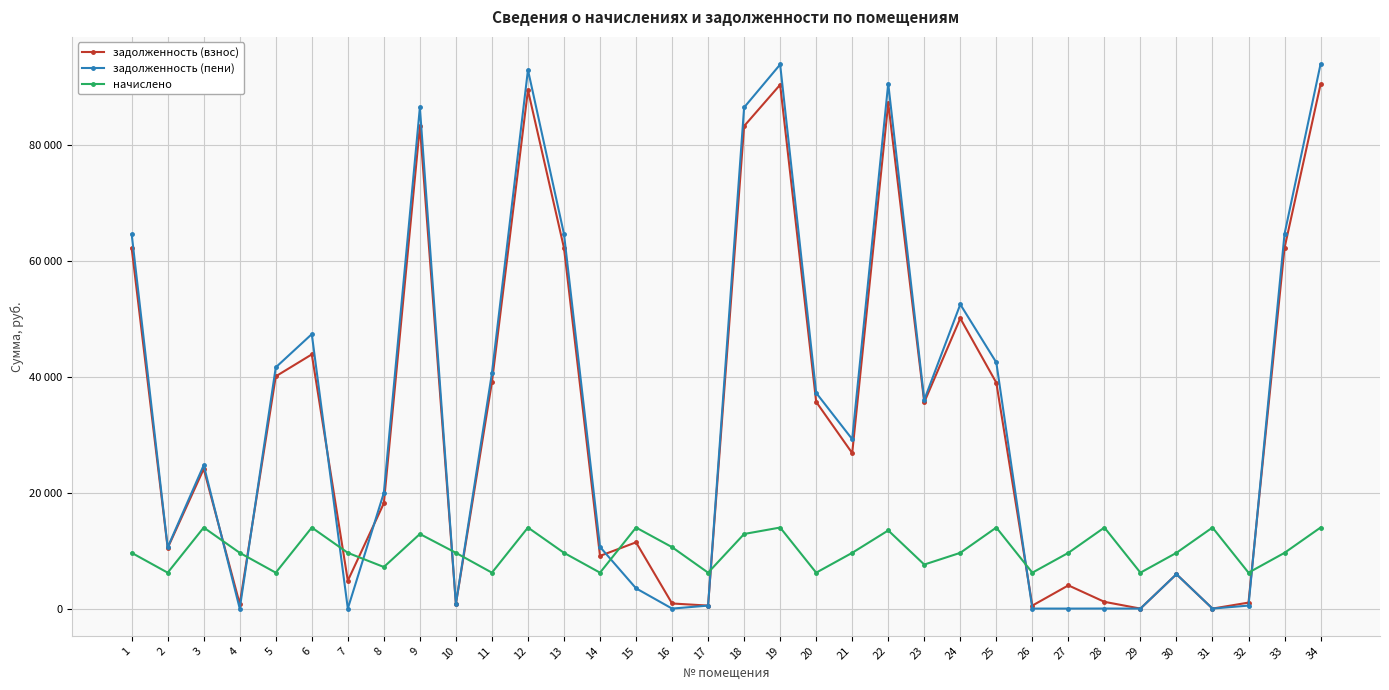

Which series ends up on top after the final intersection of начислено and задолженность (пени)?

задолженность (пени)